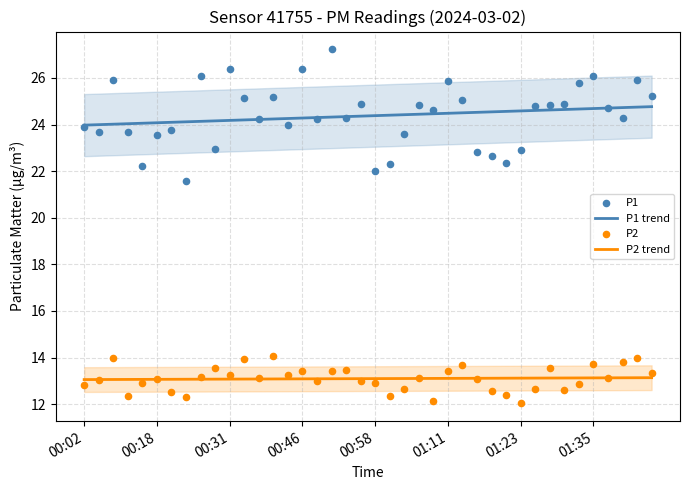

Which series contains the highest Y value?

P1